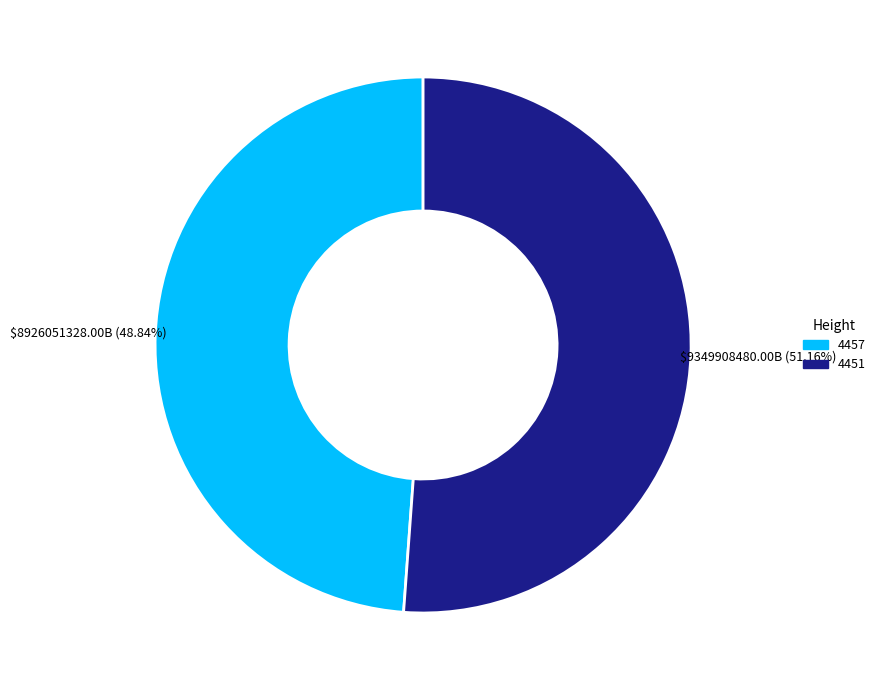

Which category has the biggest portion of the pie?

4451